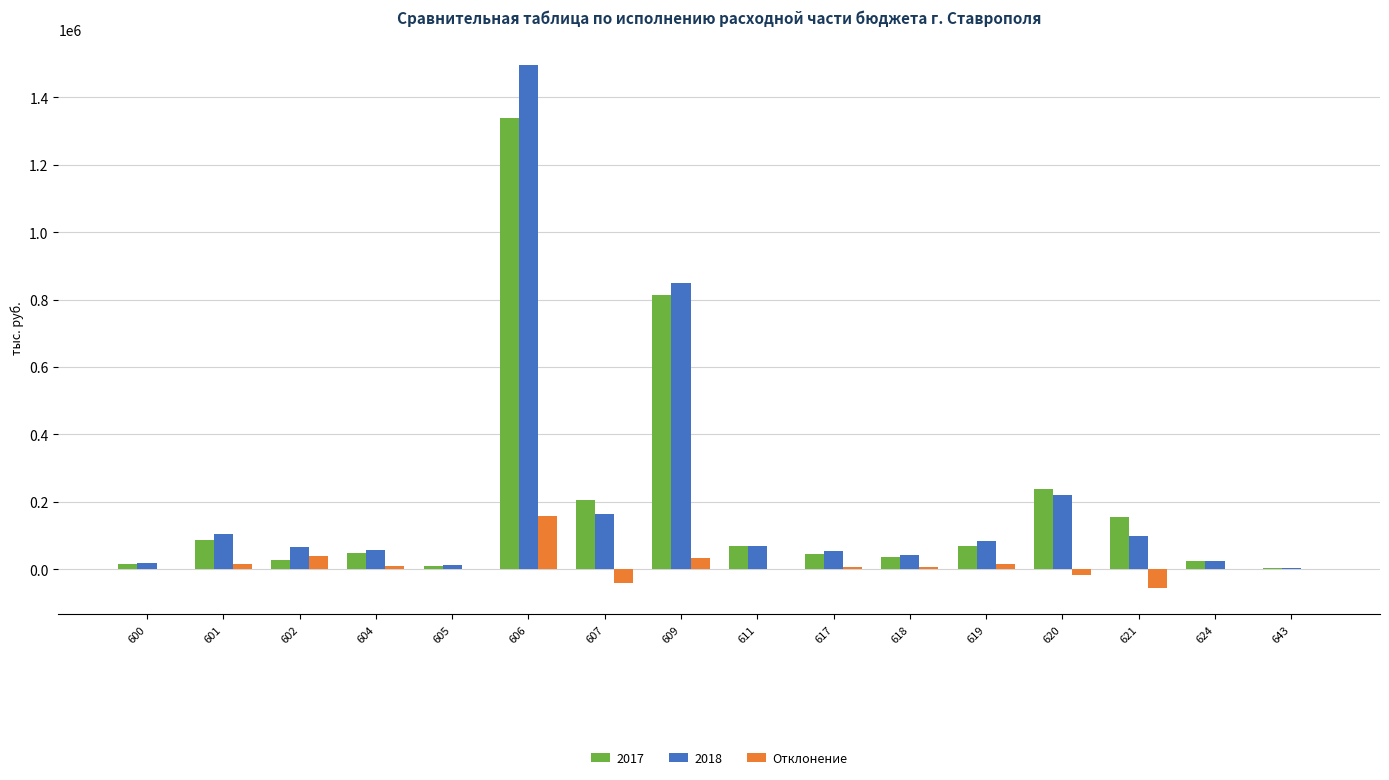

The value of 2018 at 618 is 43120. True or false?

True